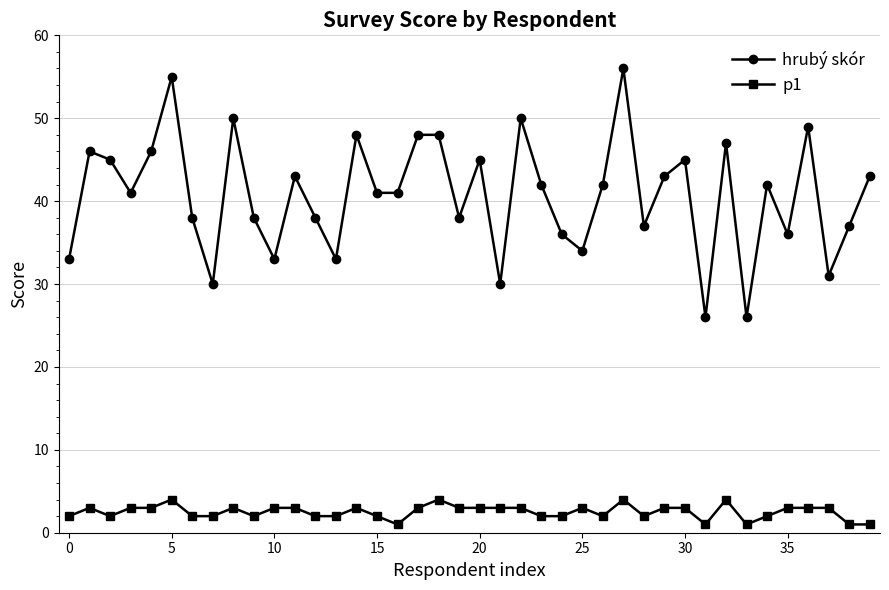

Rank the series by their maximum value, from highest to lowest.

hrubý skór, p1